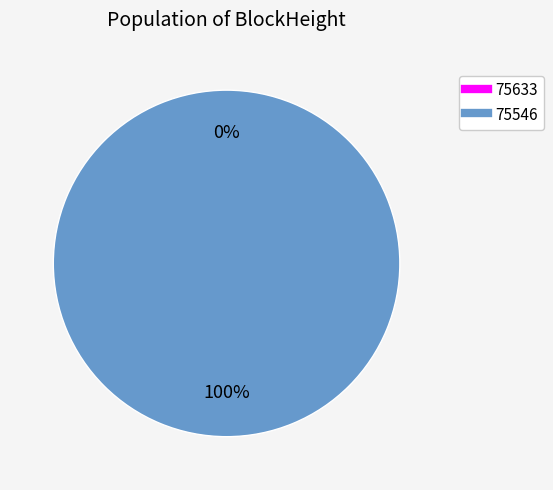

Is it true that 75546 is 90% of the pie?

False